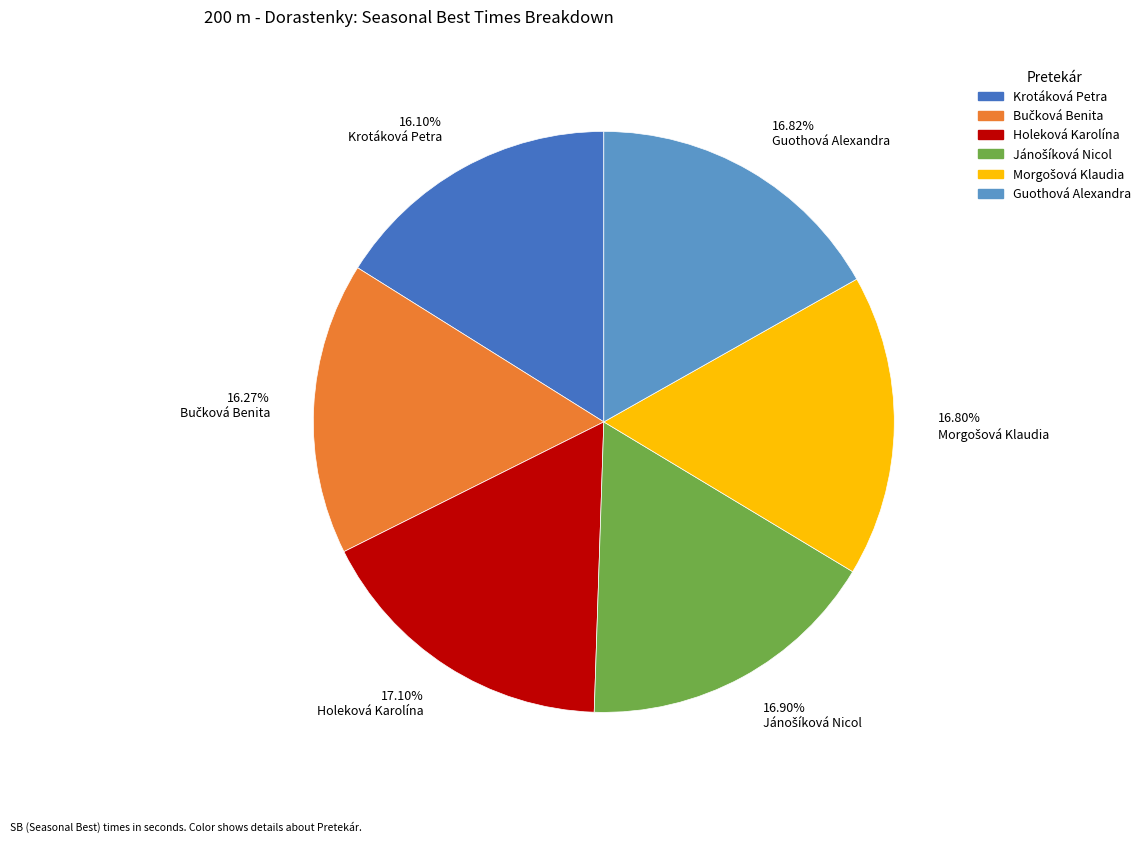

How many segments does this pie chart have?

6